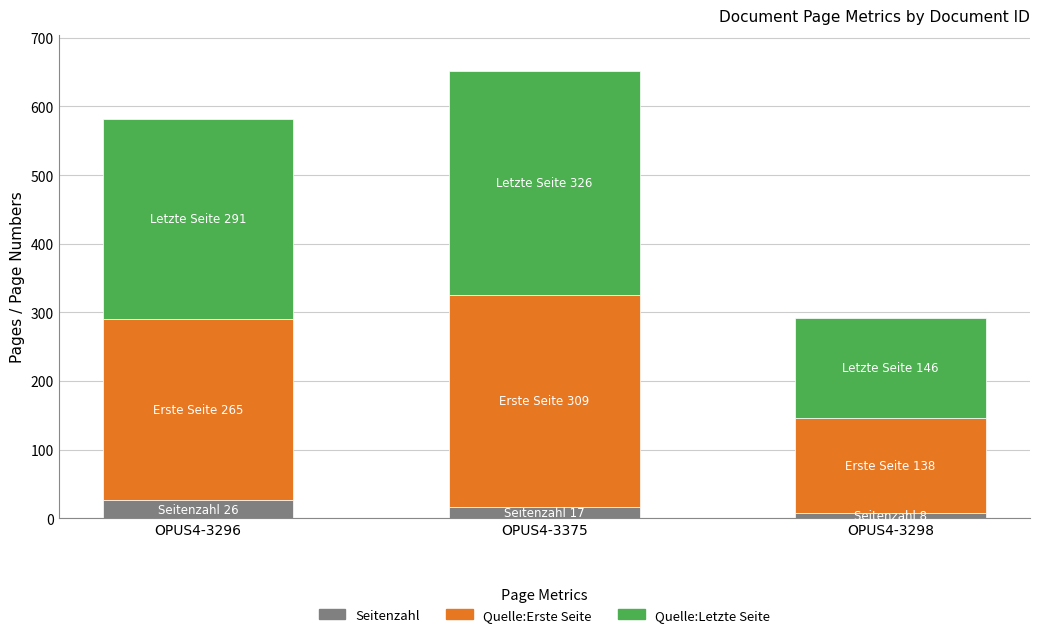

What is the average value of the Seitenzahl series?

17